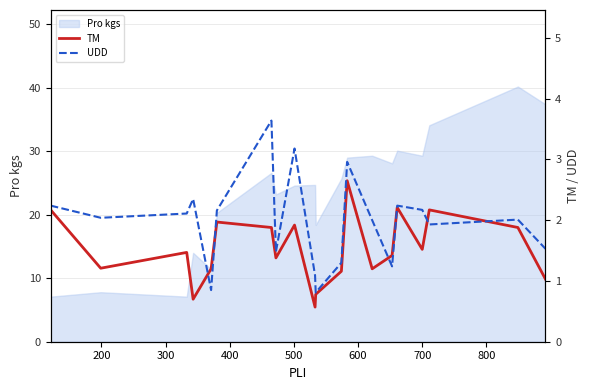

What is the highest value of the Pro kgs series?

40.2